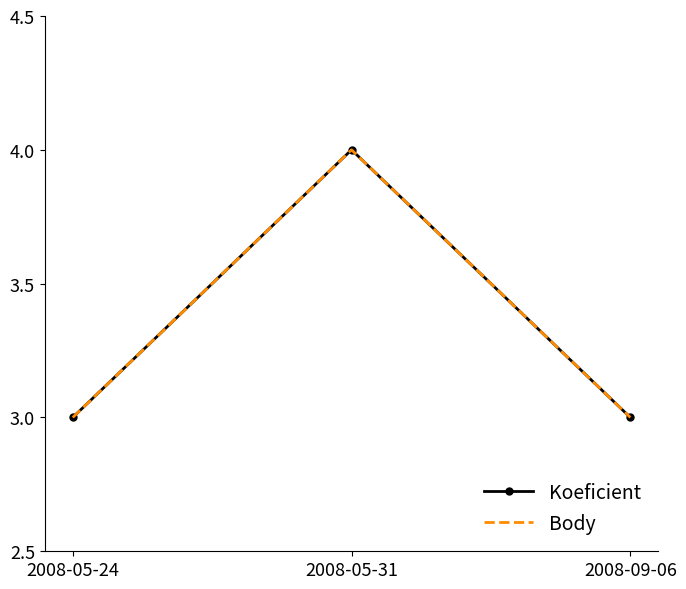

Which series has the largest total across all categories?

Koeficient